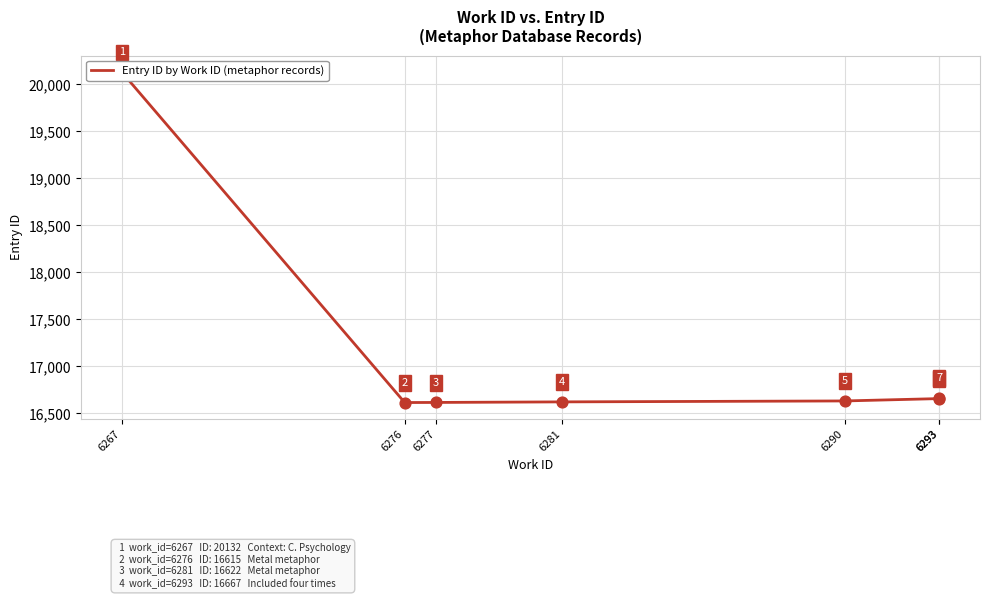

Approximately how many times larger is the value at 6277 compared to 6290?

1.0